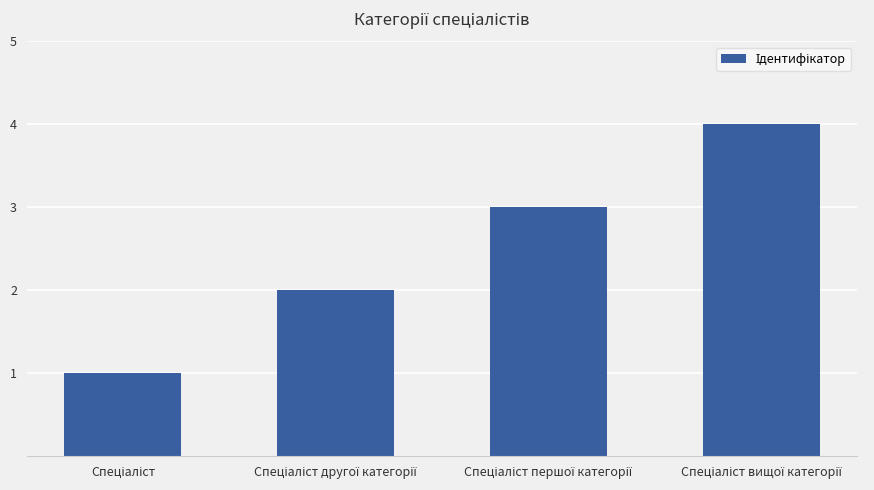

What is the smallest value displayed?

1